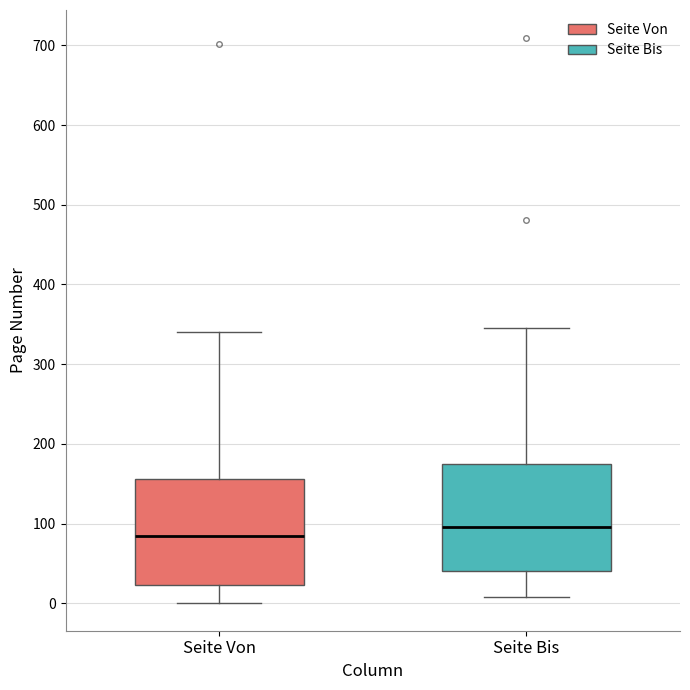

Which box's median line is the lowest?

Seite Von